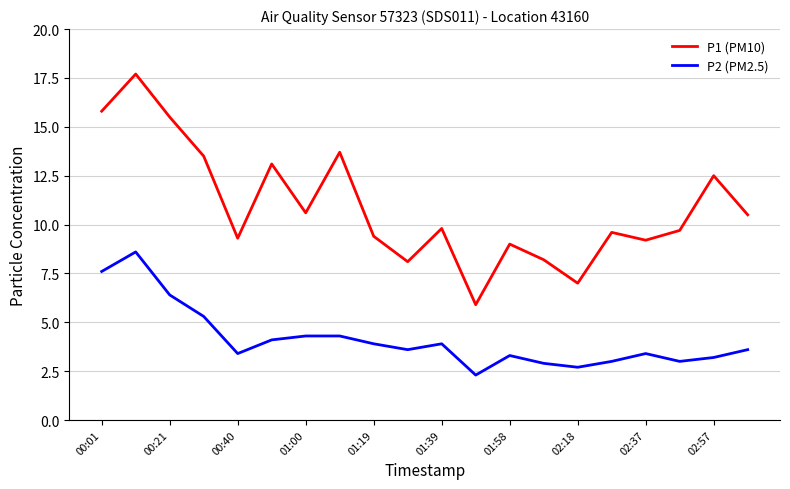

Count the number of categories in the chart.

20